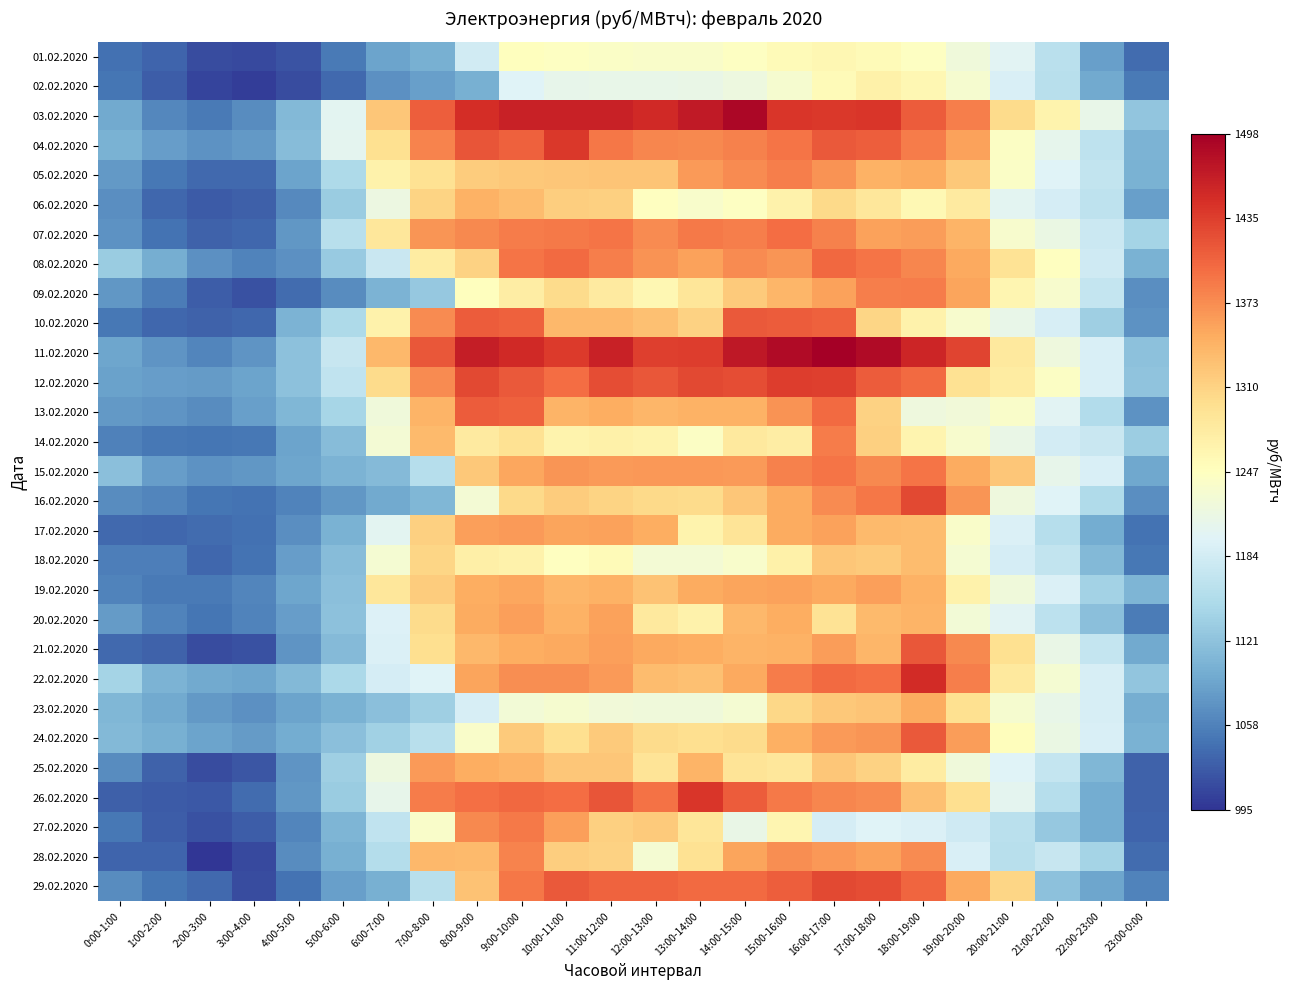

Which category has the lowest value across all series?

2:00-3:00